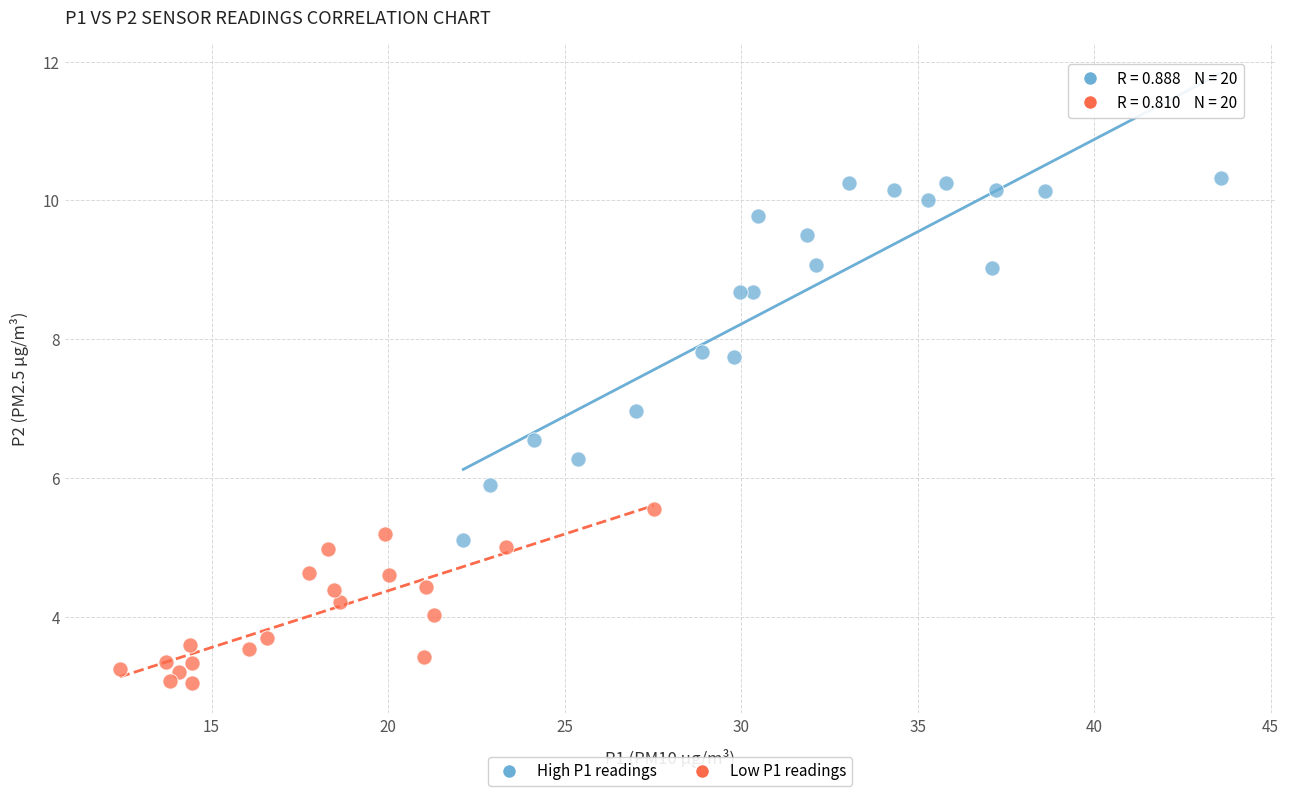

Which series contains the highest Y value?

High P1 readings